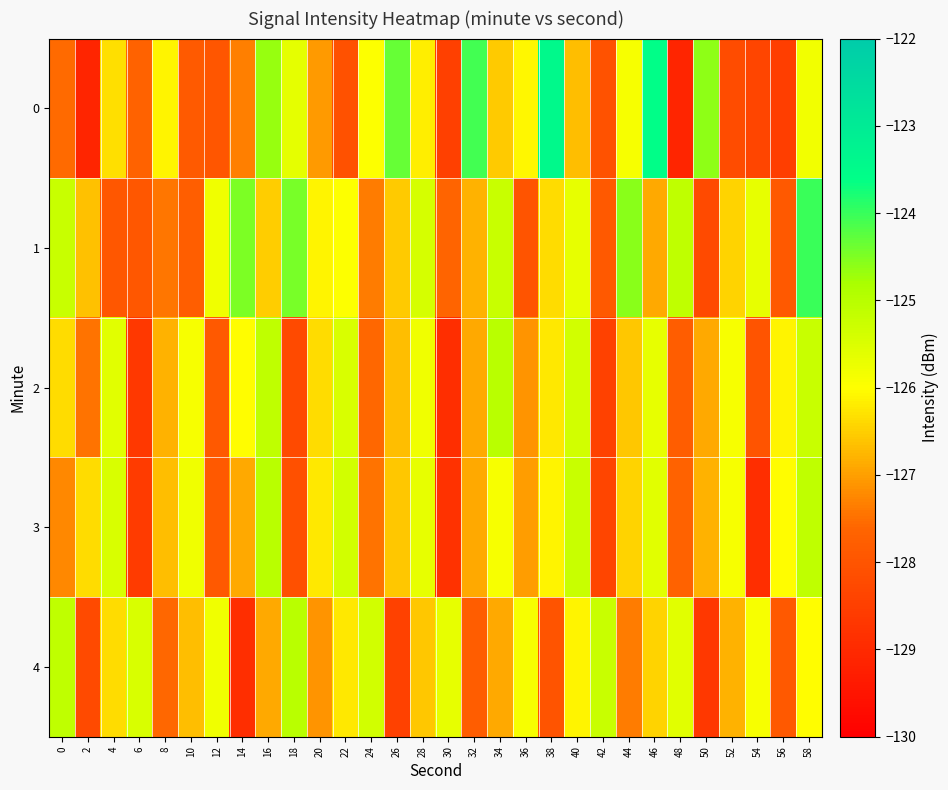

Which series has the largest total across all categories?

1